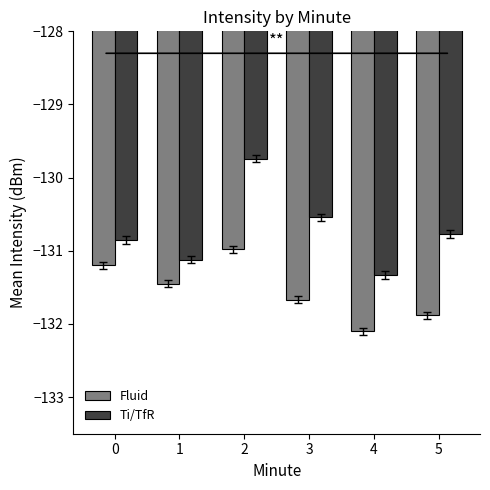

List the series in order of their overall mean, lowest first.

Fluid, Ti/TfR